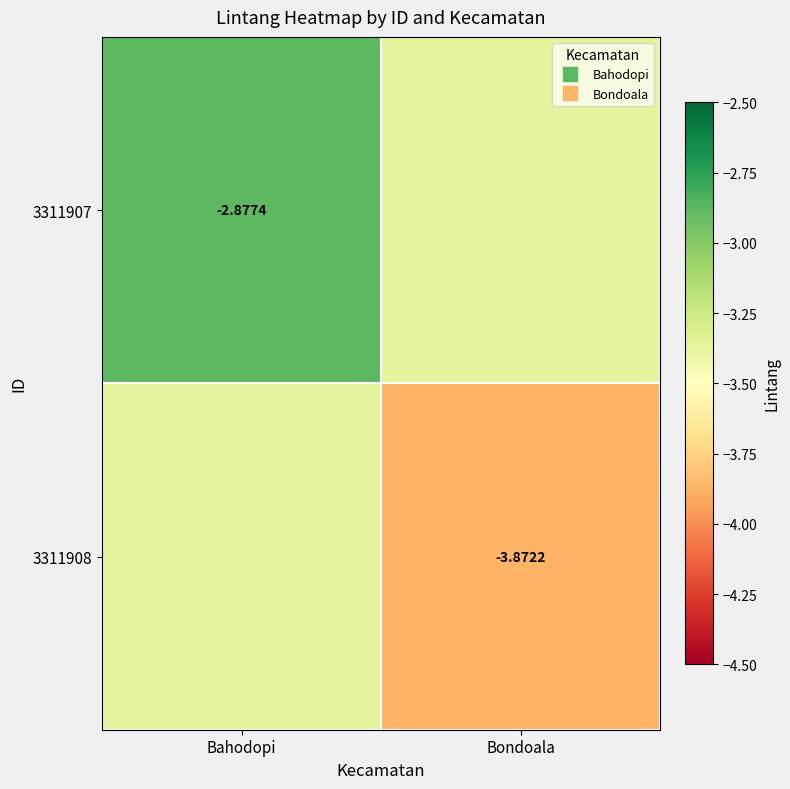

What is the difference between the highest and lowest values at Bahodopi?

0.5